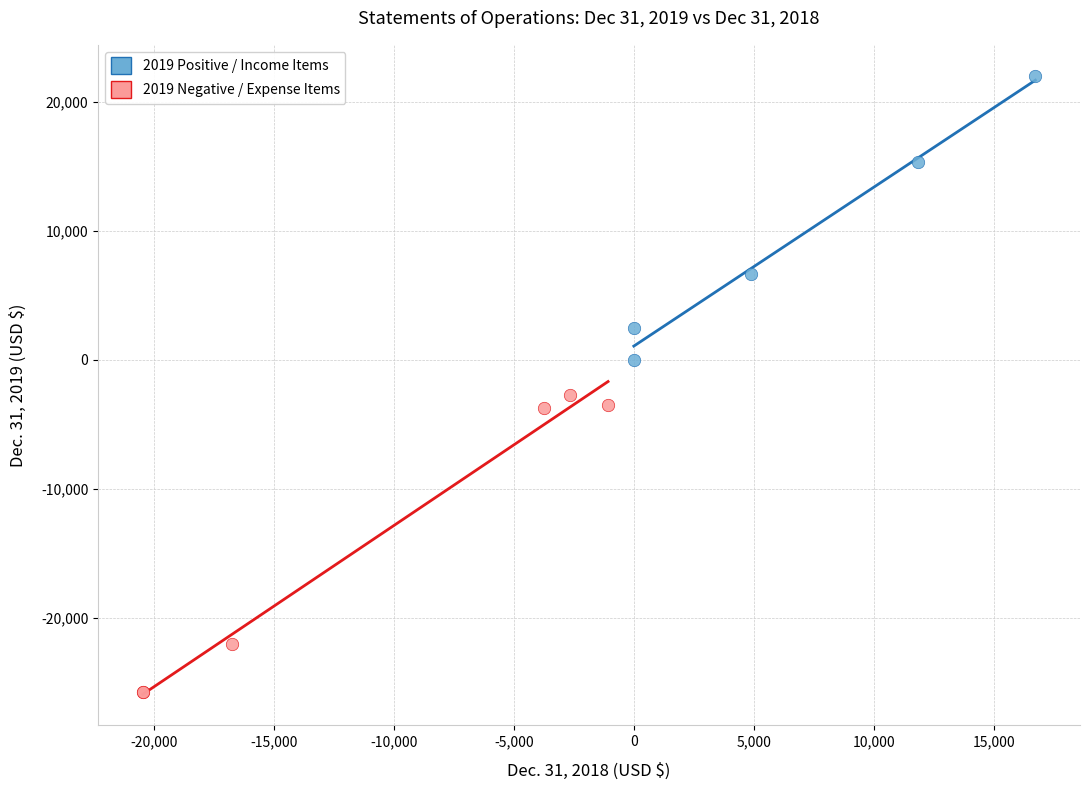

Which series contains the lowest Y value?

2019 Negative / Expense Items